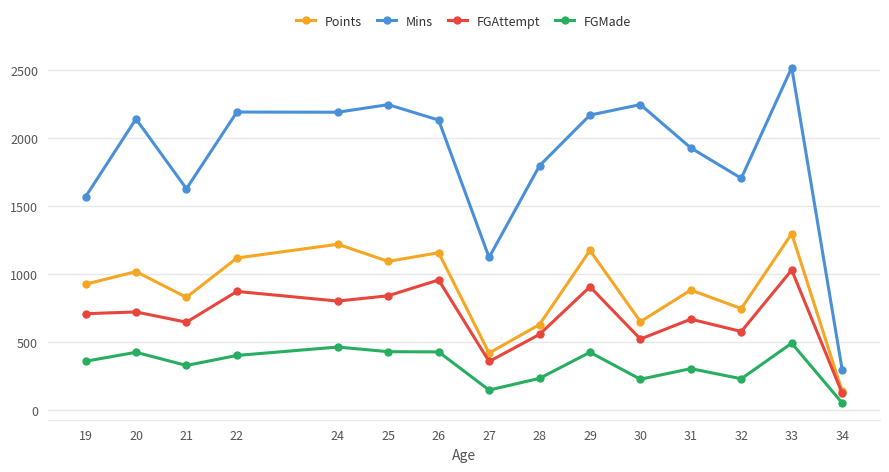

List the series in order of their peak value, highest first.

Mins, Points, FGAttempt, FGMade